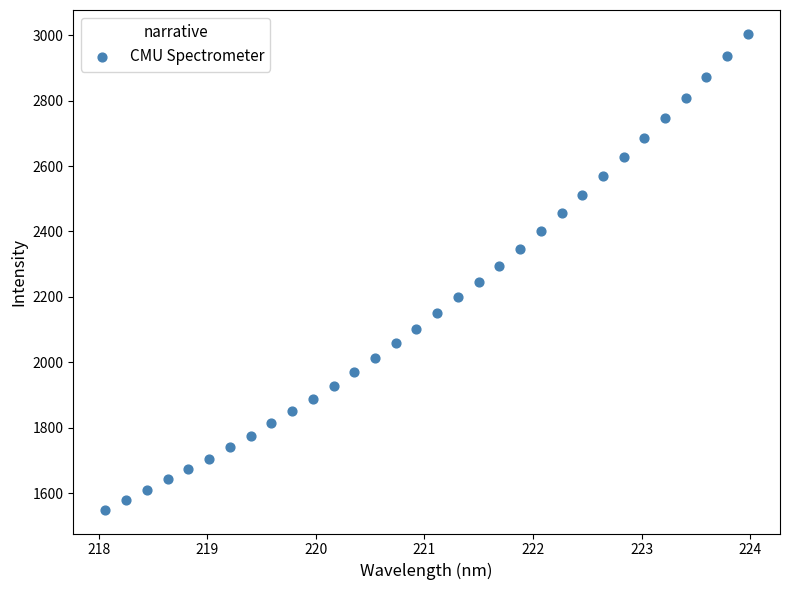

What is the range of Y values (max minus min)?

1455.3